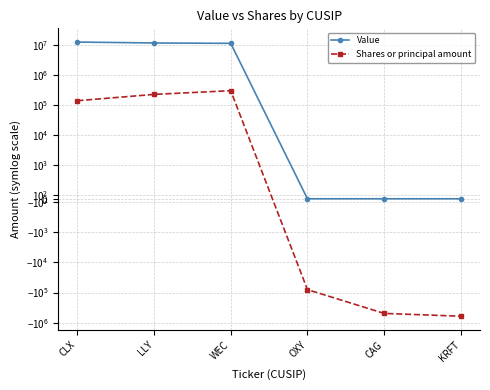

What is the spread (max minus min) of values at OXY?

80000